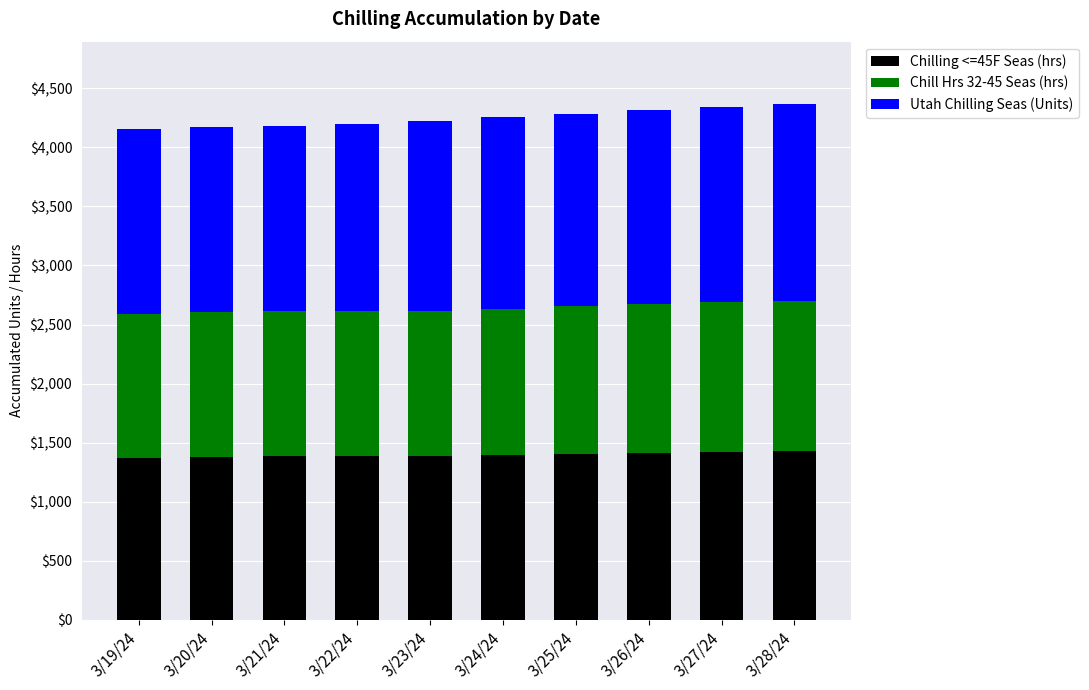

How many bars are there in total?

10